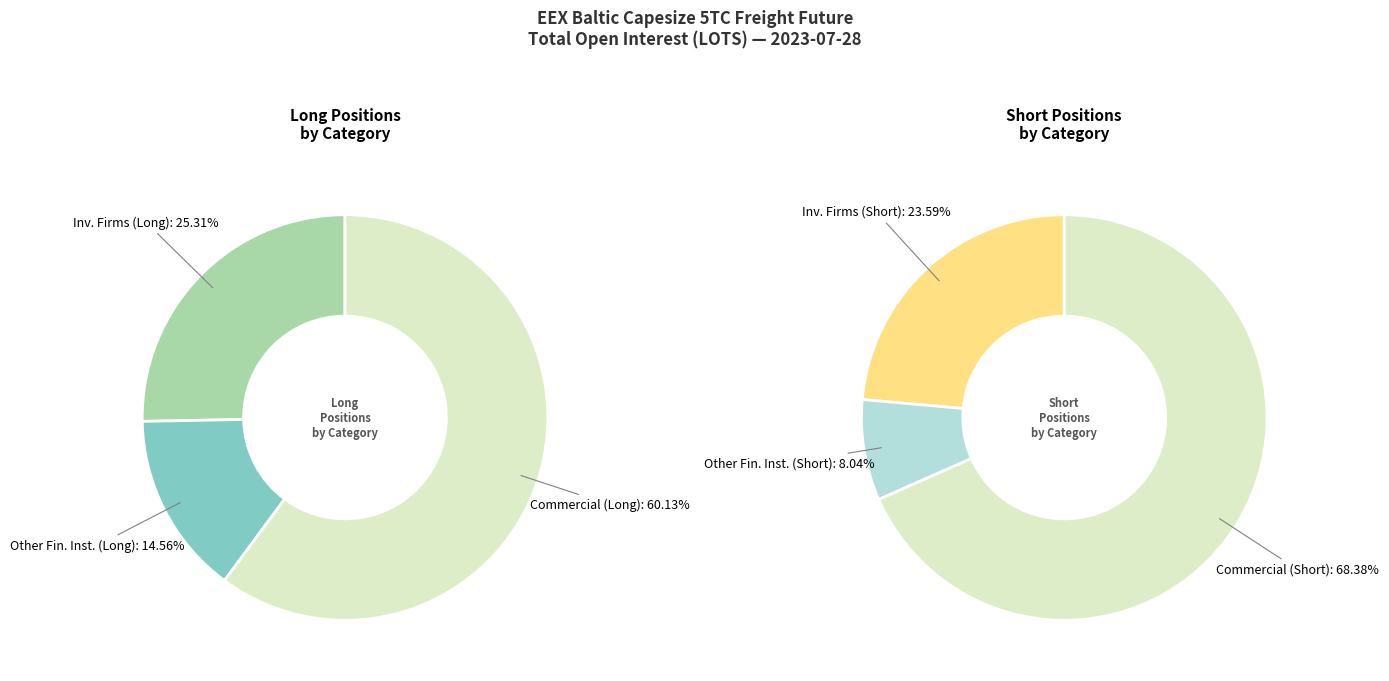

Count the number of slices in the pie.

6